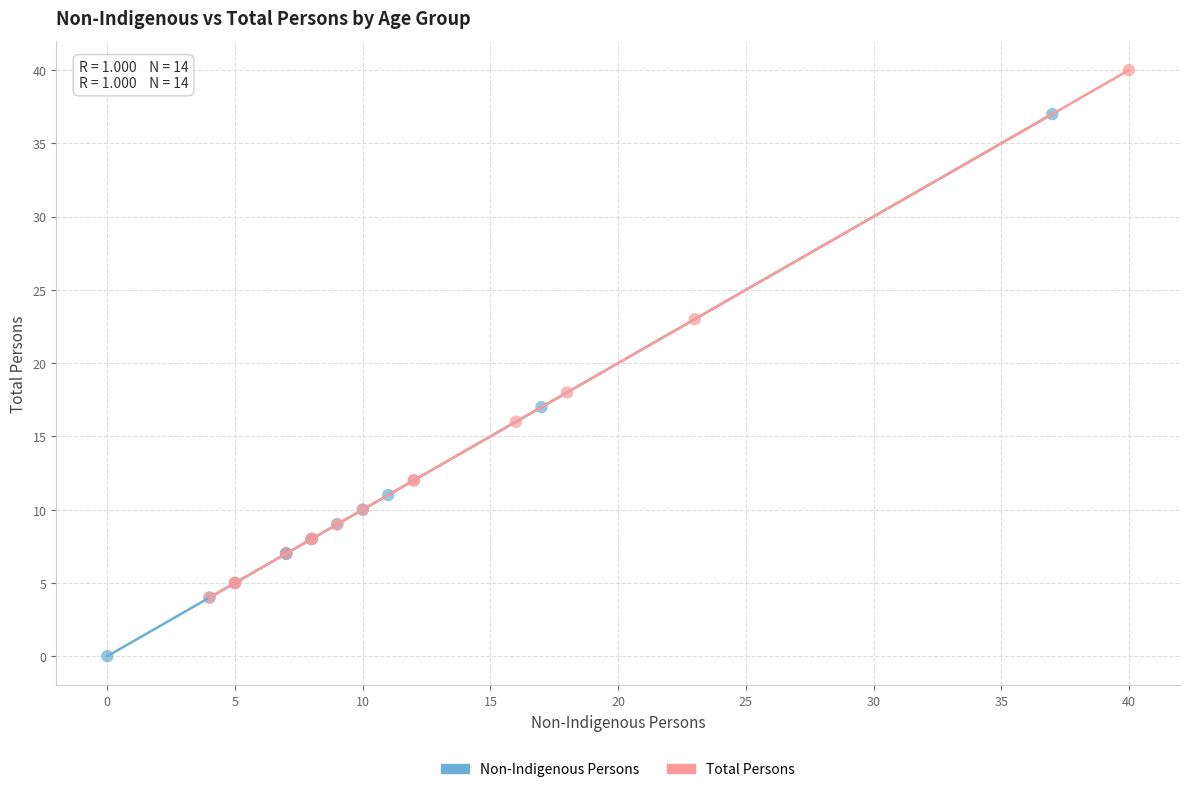

Which series contains the highest Y value?

Total Persons